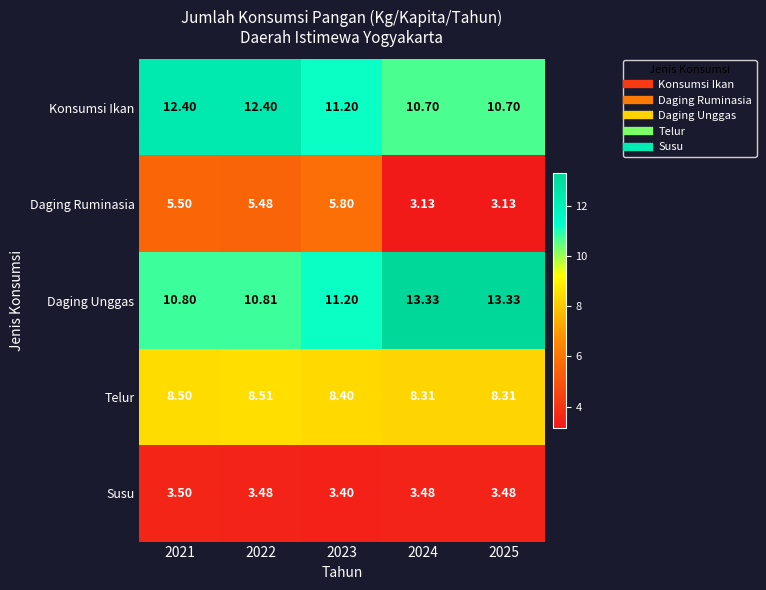

At 2022, list the series in order from largest to smallest.

Konsumsi Ikan, Daging Unggas, Telur, Daging Ruminasia, Susu